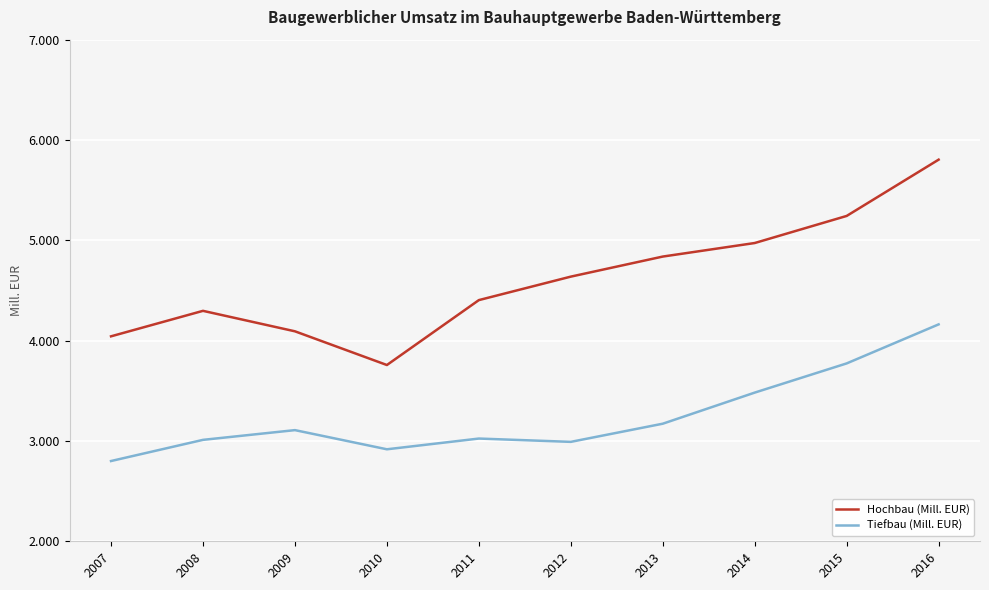

What is the sum of all Tiefbau (Mill. EUR) values?

32440